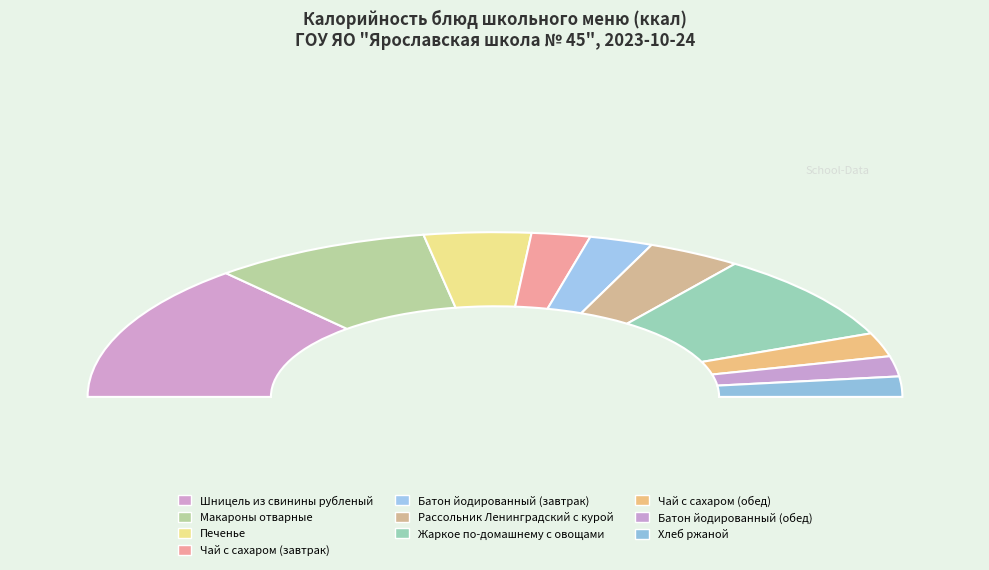

What is the smallest slice in the pie chart?

Батон йодированный (обед)